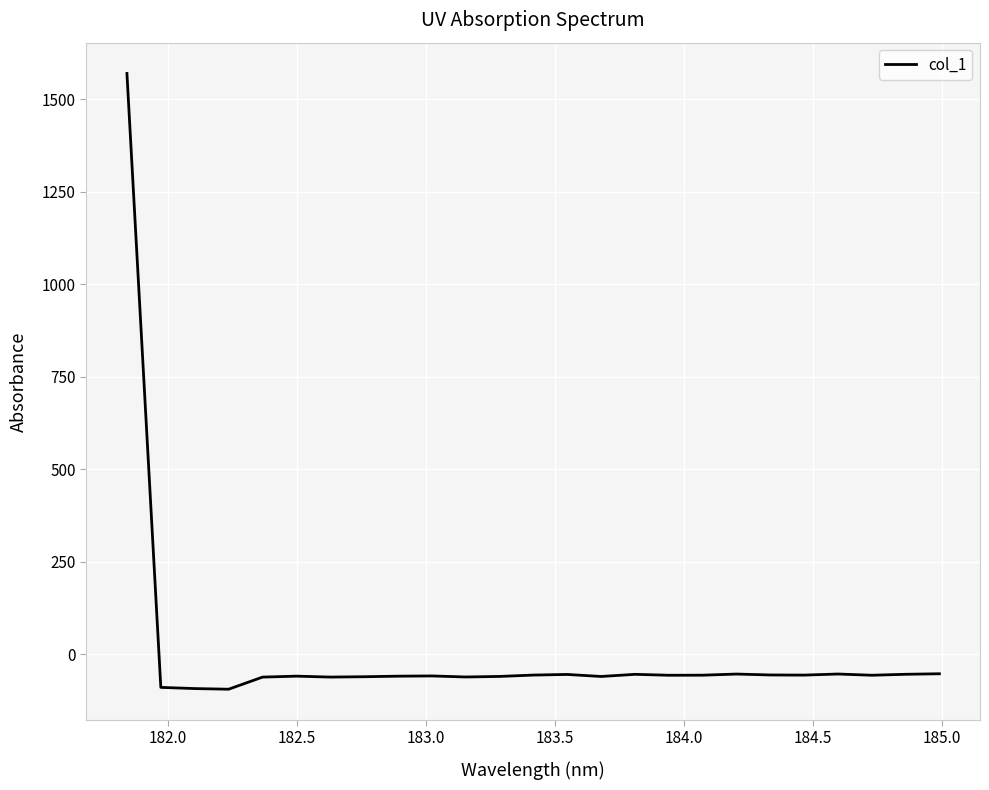

What is the maximum value shown in the chart?

1570.2